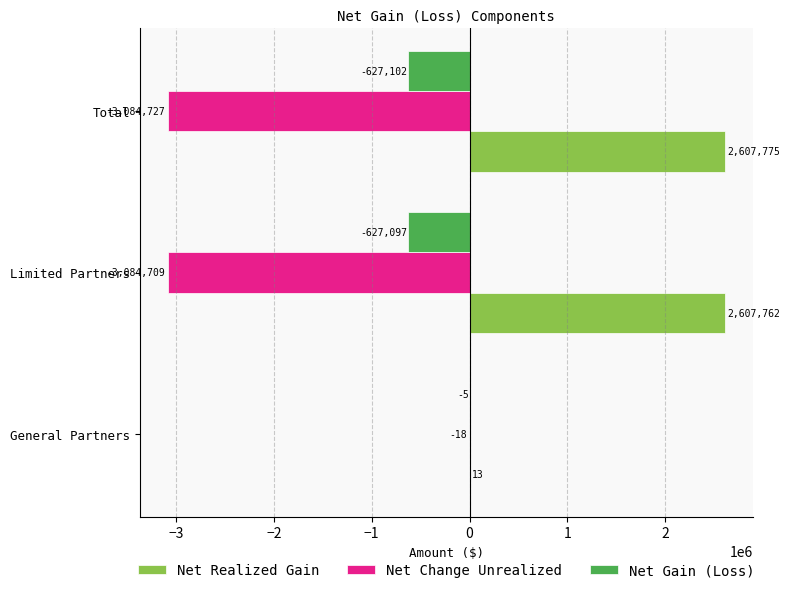

What are all the series names shown in the legend?

Net Realized Gain, Net Change Unrealized, Net Gain (Loss)